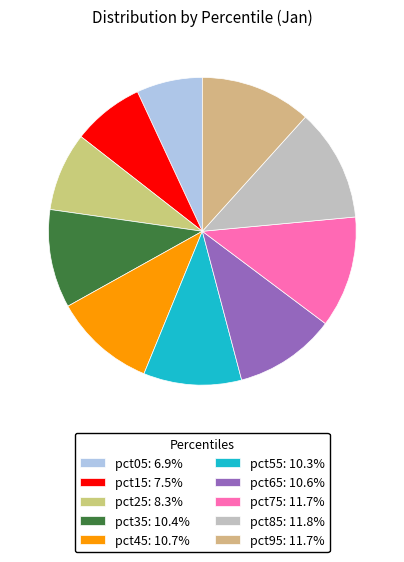

Which has a higher value, pct15 or pct35?

pct35